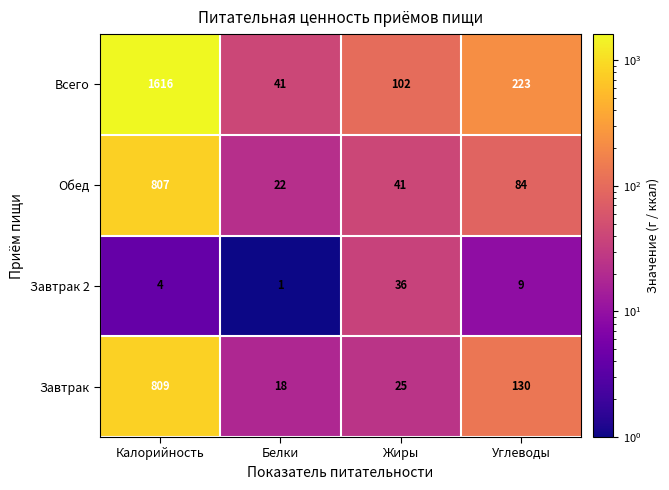

What is the sum of the Завтрак 2 values at Белки and Углеводы?

10